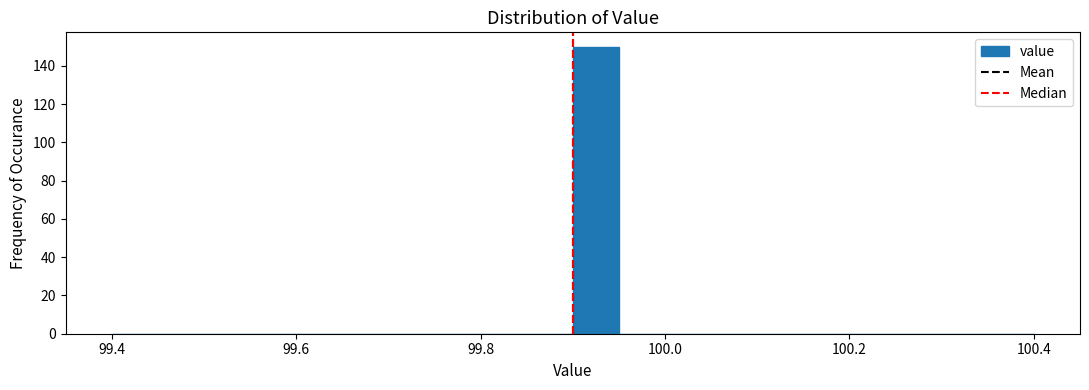

Around what value on the x-axis is the tallest bar? Give the approximate position of its centre, as read against the axis.

99.92